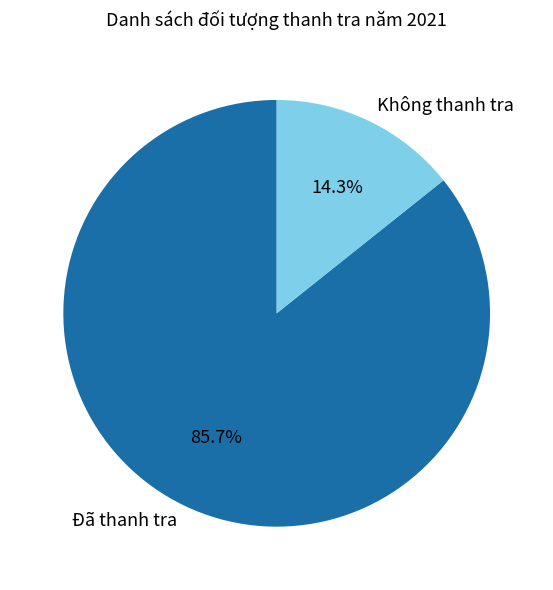

Approximately how many times larger is the value at Không thanh tra compared to Đã thanh tra?

0.2